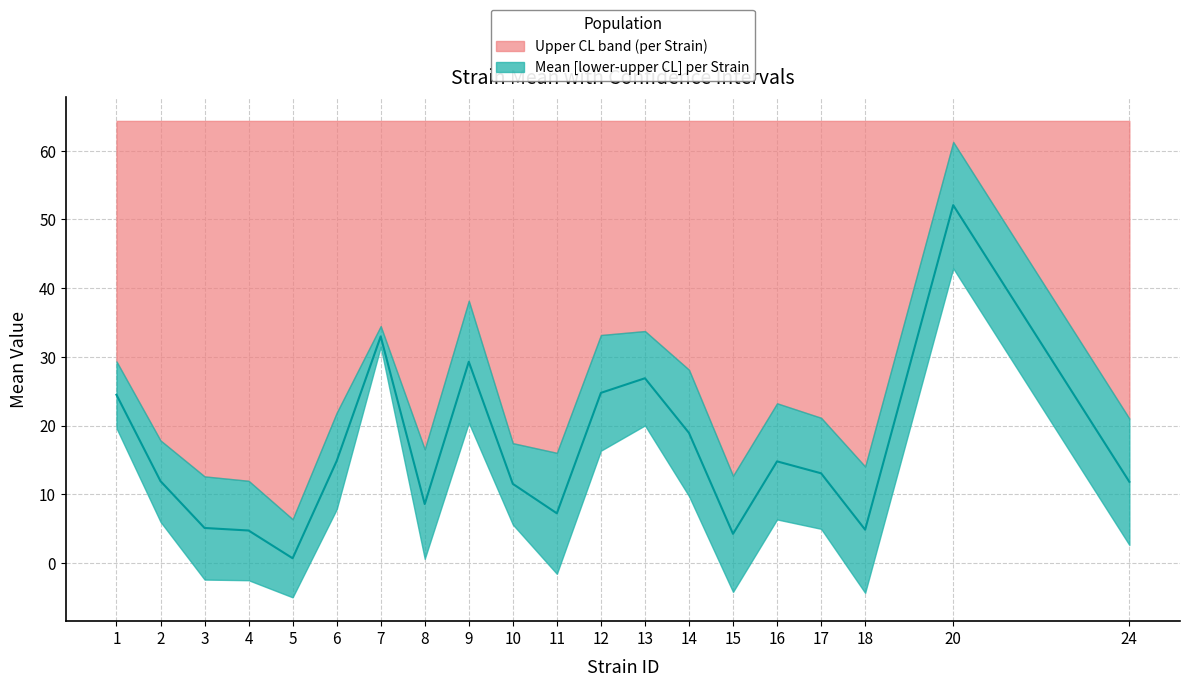

List the labels in order of value, largest first.

20, 7, 9, 13, 12, 1, 14, 6, 16, 17, 2, 24, 10, 8, 11, 3, 18, 4, 15, 5